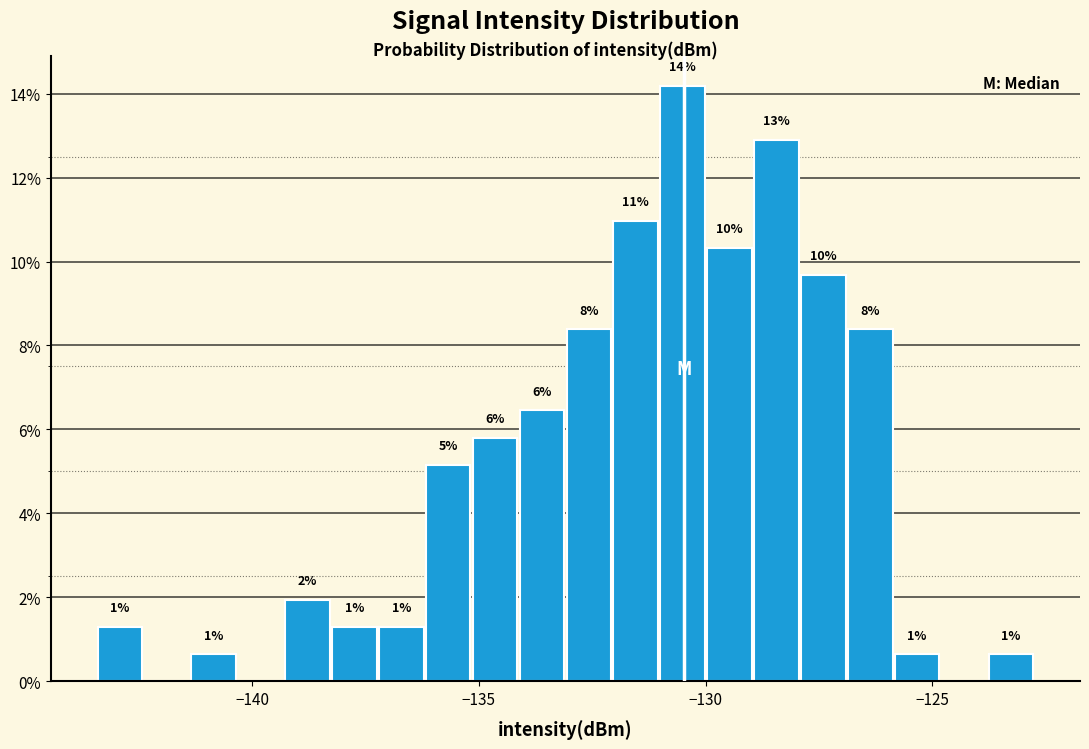

Read against the x-axis, roughly where is the centre of the tallest bar?

-130.5